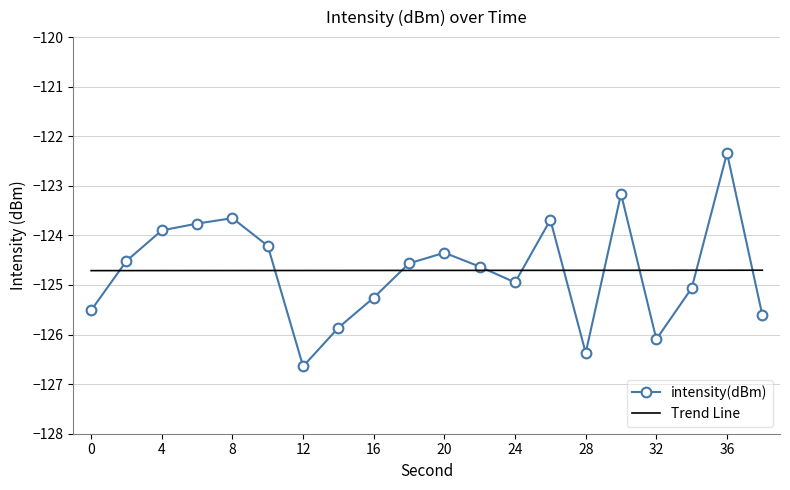

At which label is the value closest to -124?

4